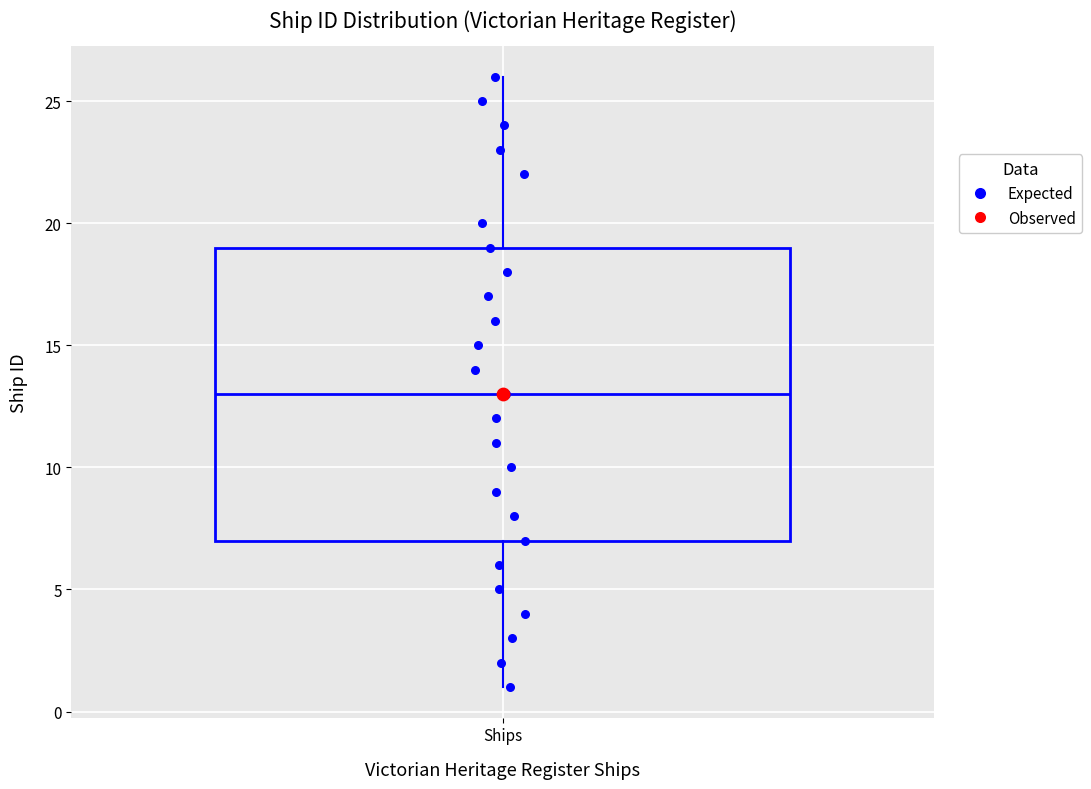

Where does the upper whisker of the box for Ships end on the y-axis? The values are not printed on the chart, so give them approximately, as read against the axis.

26